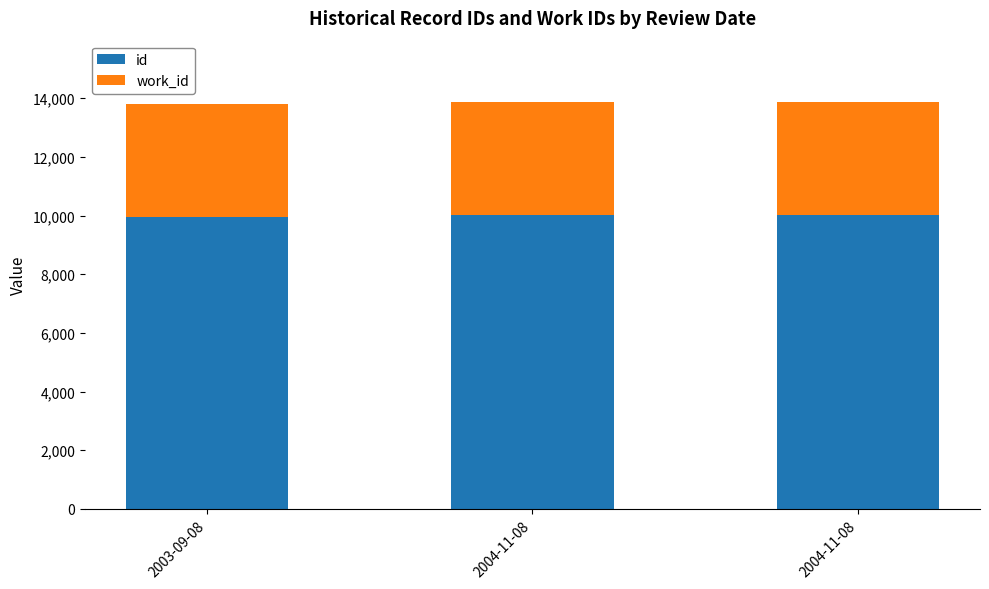

Which series has the largest total across all categories?

id